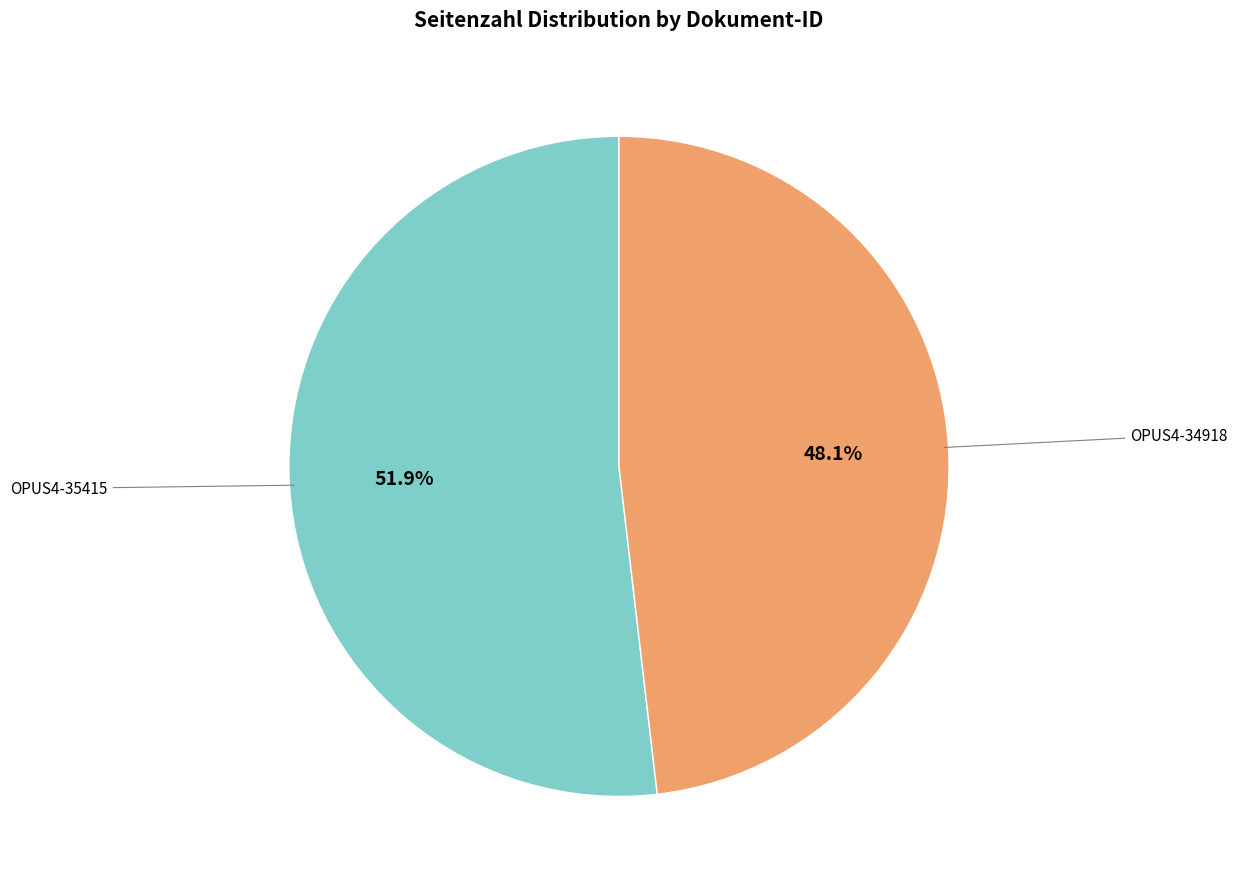

Does any single category account for the majority?

Yes